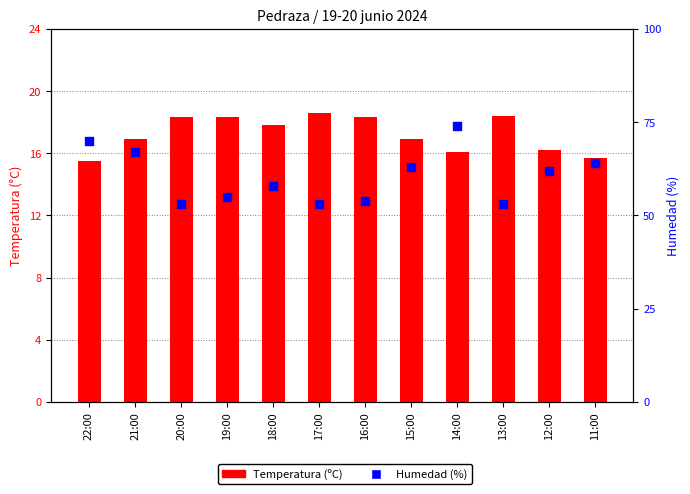

At how many categories does at least one series exceed 53?

9